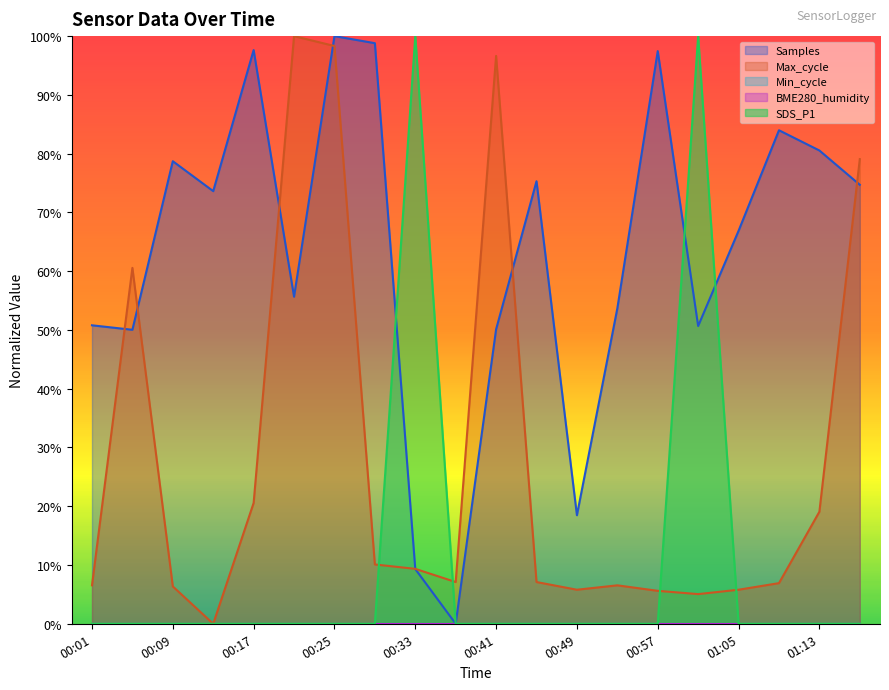

What is the average value of the SDS_P1 series?

0.1